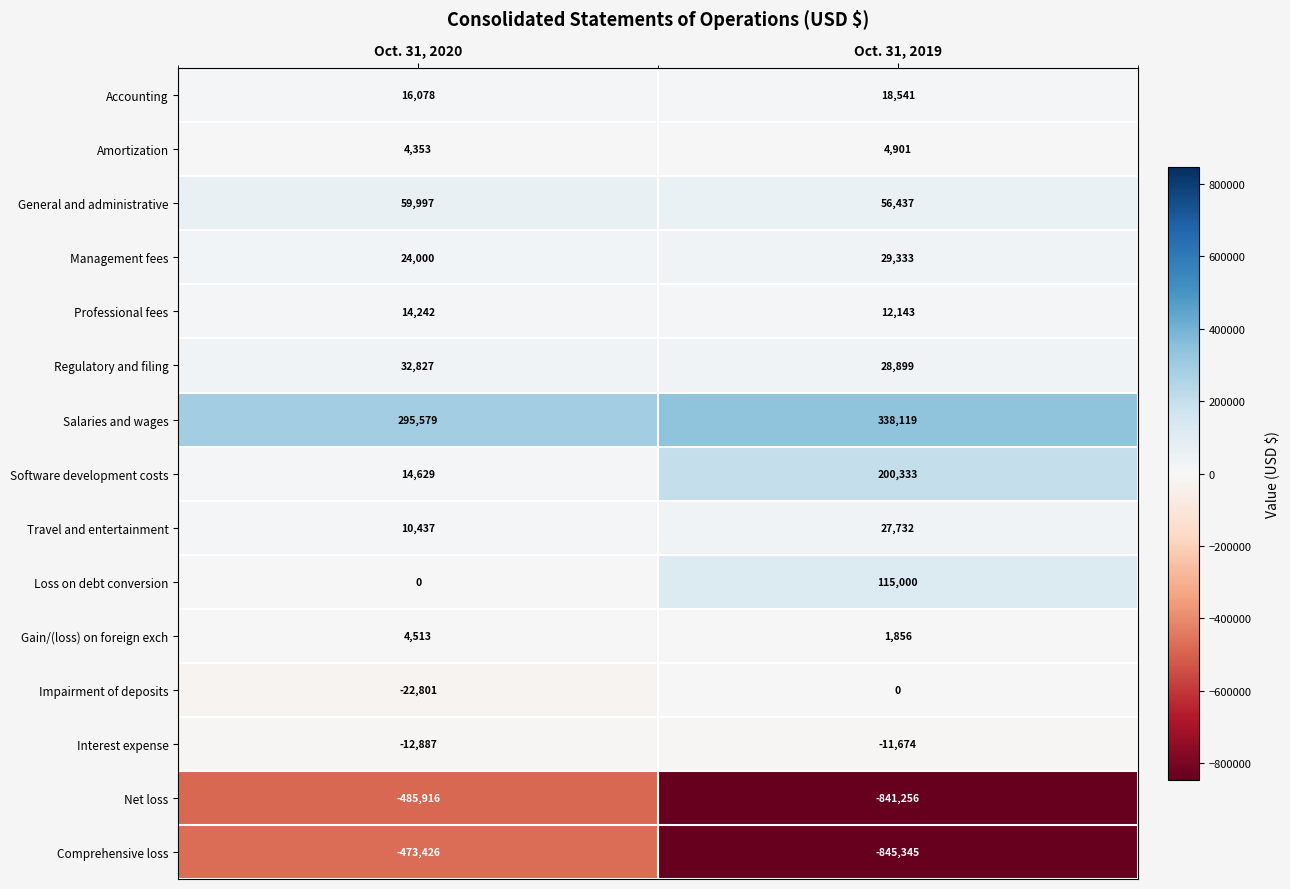

What is the lowest value of the Travel and entertainment series?

10437